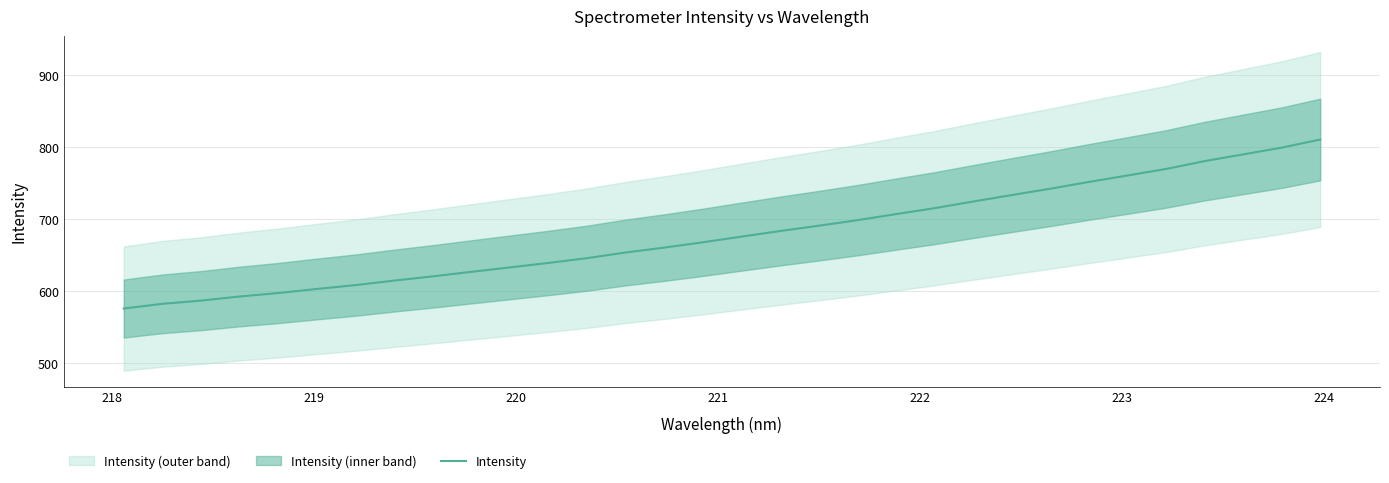

Reading left to right, list all the values displayed in this chart.

575.6	582.2	586.6	592.4	597.2	602.8	608.2	614.5	620.3	626.6	632.8	639.0	645.6	653.5	660.3	667.7	675.6	683.3	690.7	698.4	706.8	715.1	724.3	733.2	742.1	751.5	760.4	769.5	780.4	789.8	799.1	810.4